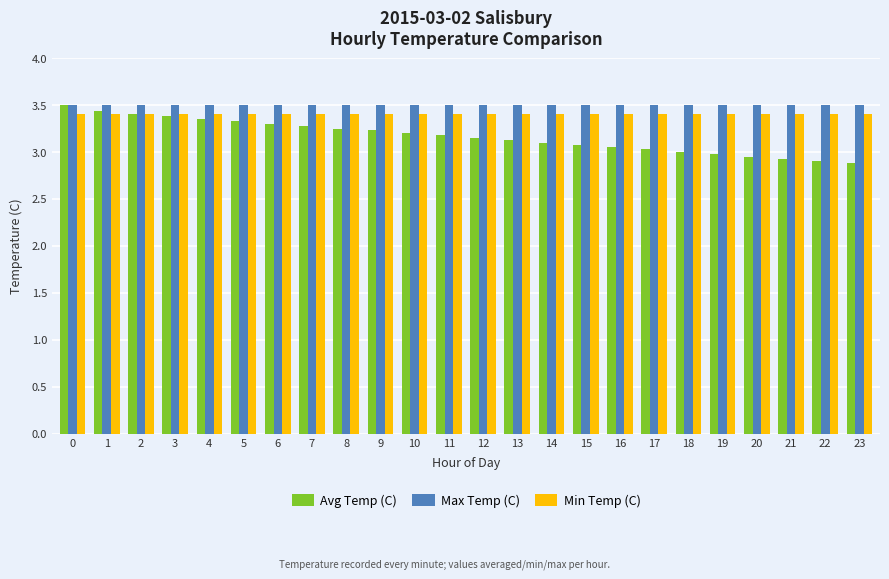

What is the difference between the second highest and second lowest values in the Avg Temp (C) series?

0.5